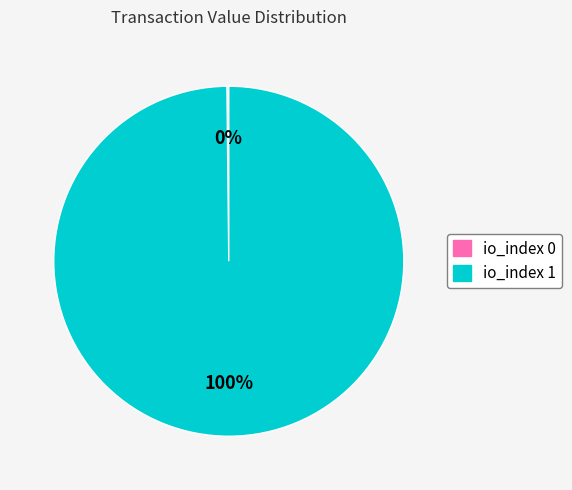

To the nearest percent, what is the average slice percentage?

50%